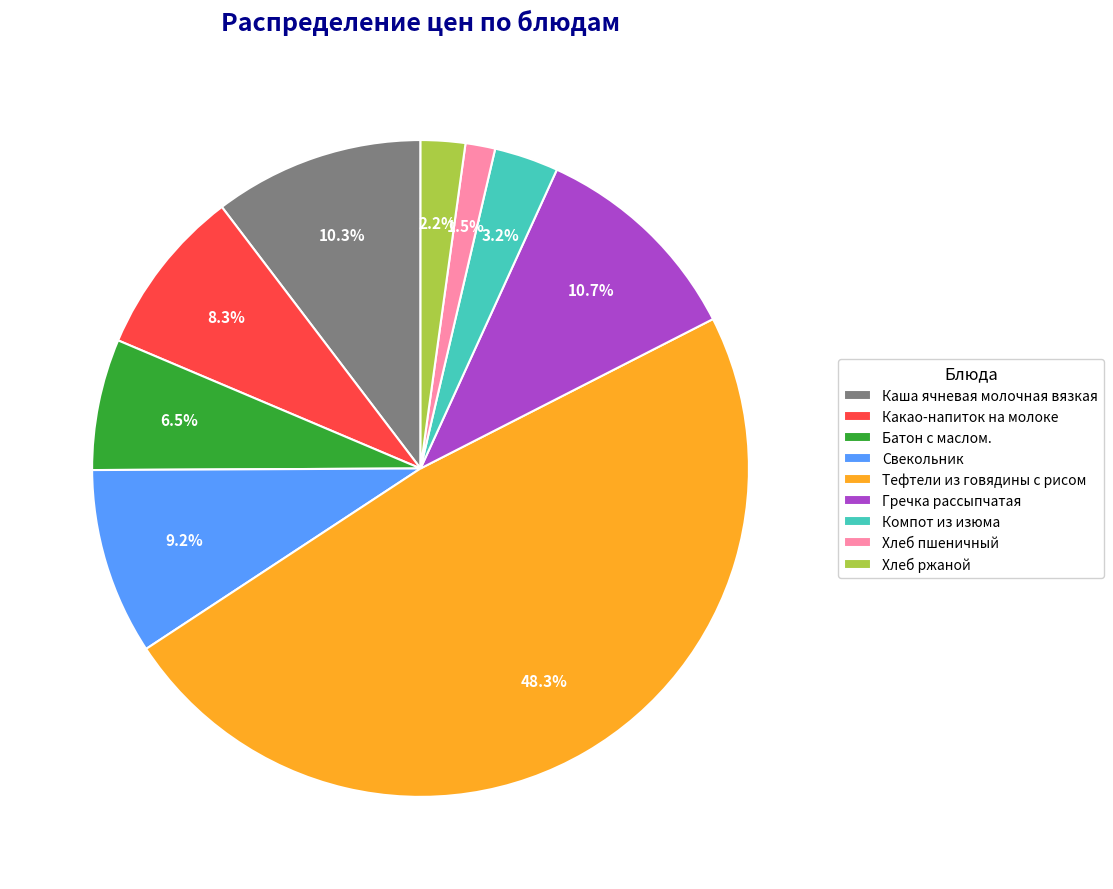

What is the ratio of the value at Какао-напиток на молоке to the value at Гречка рассыпчатая?

0.8